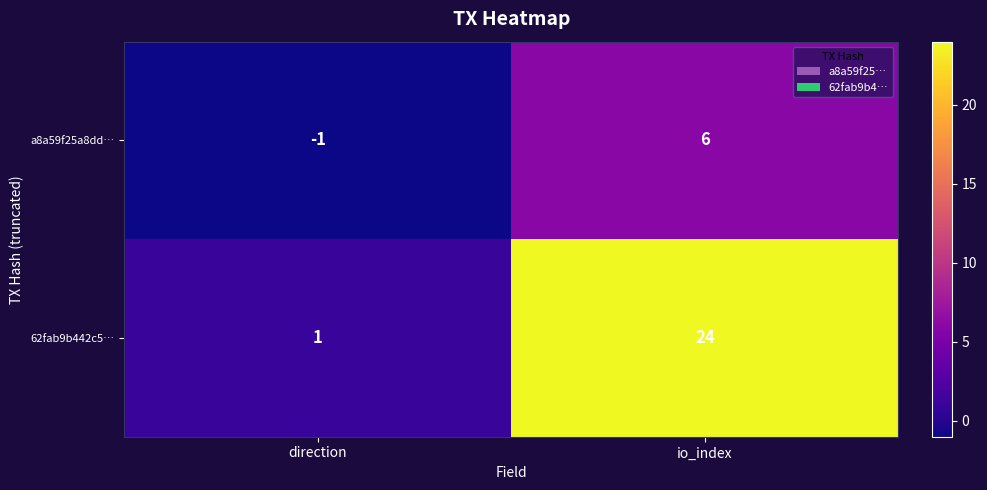

What is the sum of all a8a59f25a8dd… values?

5